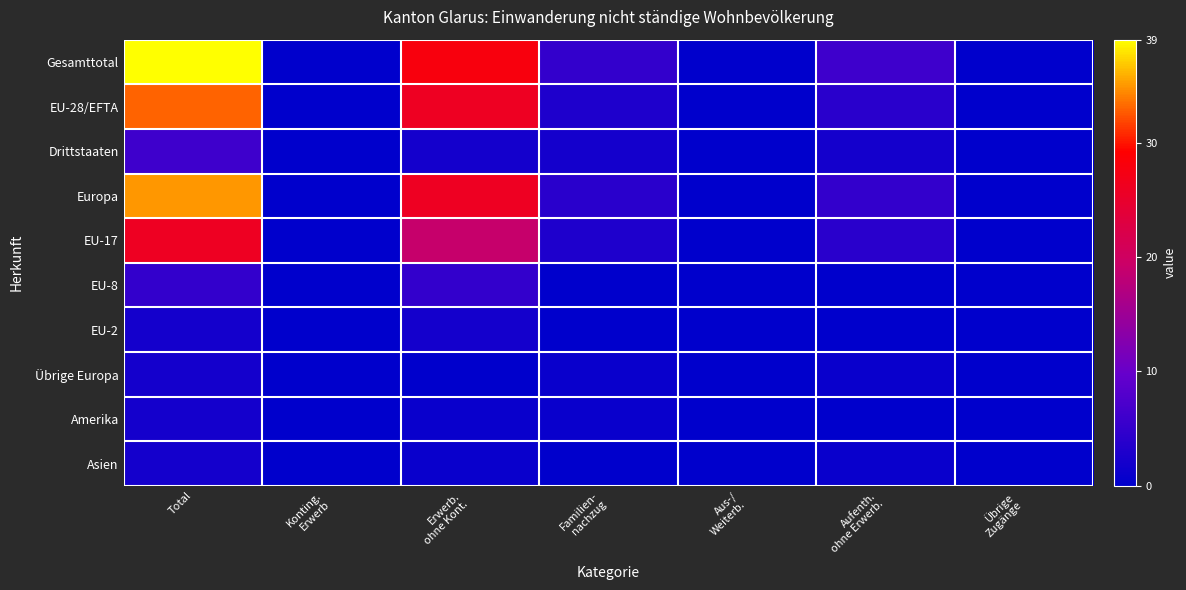

What is the difference between the highest and lowest values at Erwerb.
ohne Kont.?

28